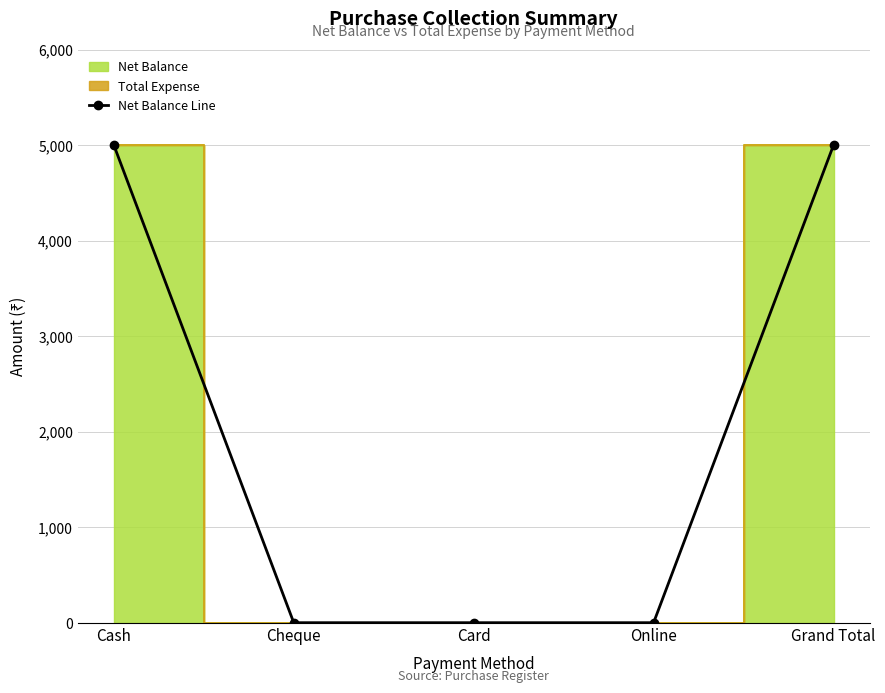

What is the sum of all values?

10000